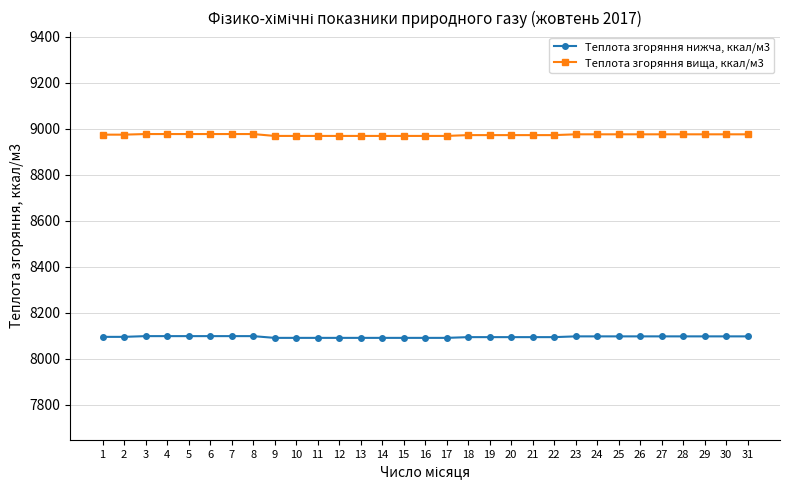

Where does the Теплота згоряння вища, ккал/м3 series first go above 8973?

1